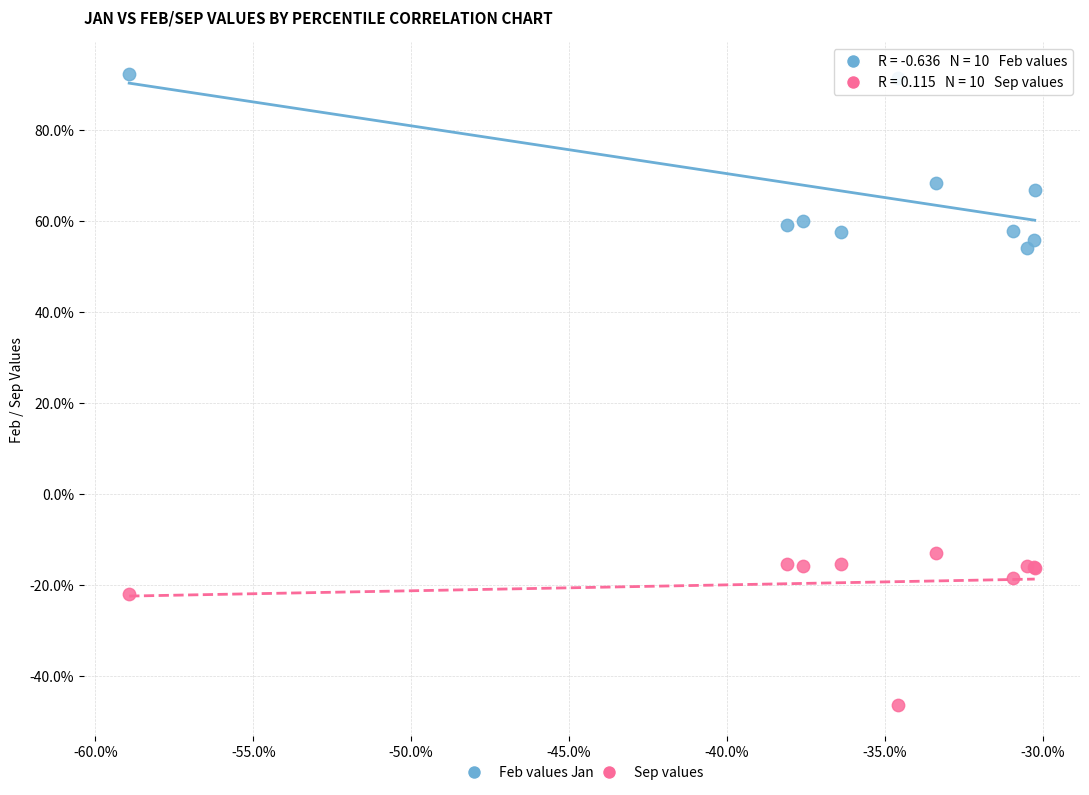

Which series contains the highest Y value?

Feb values